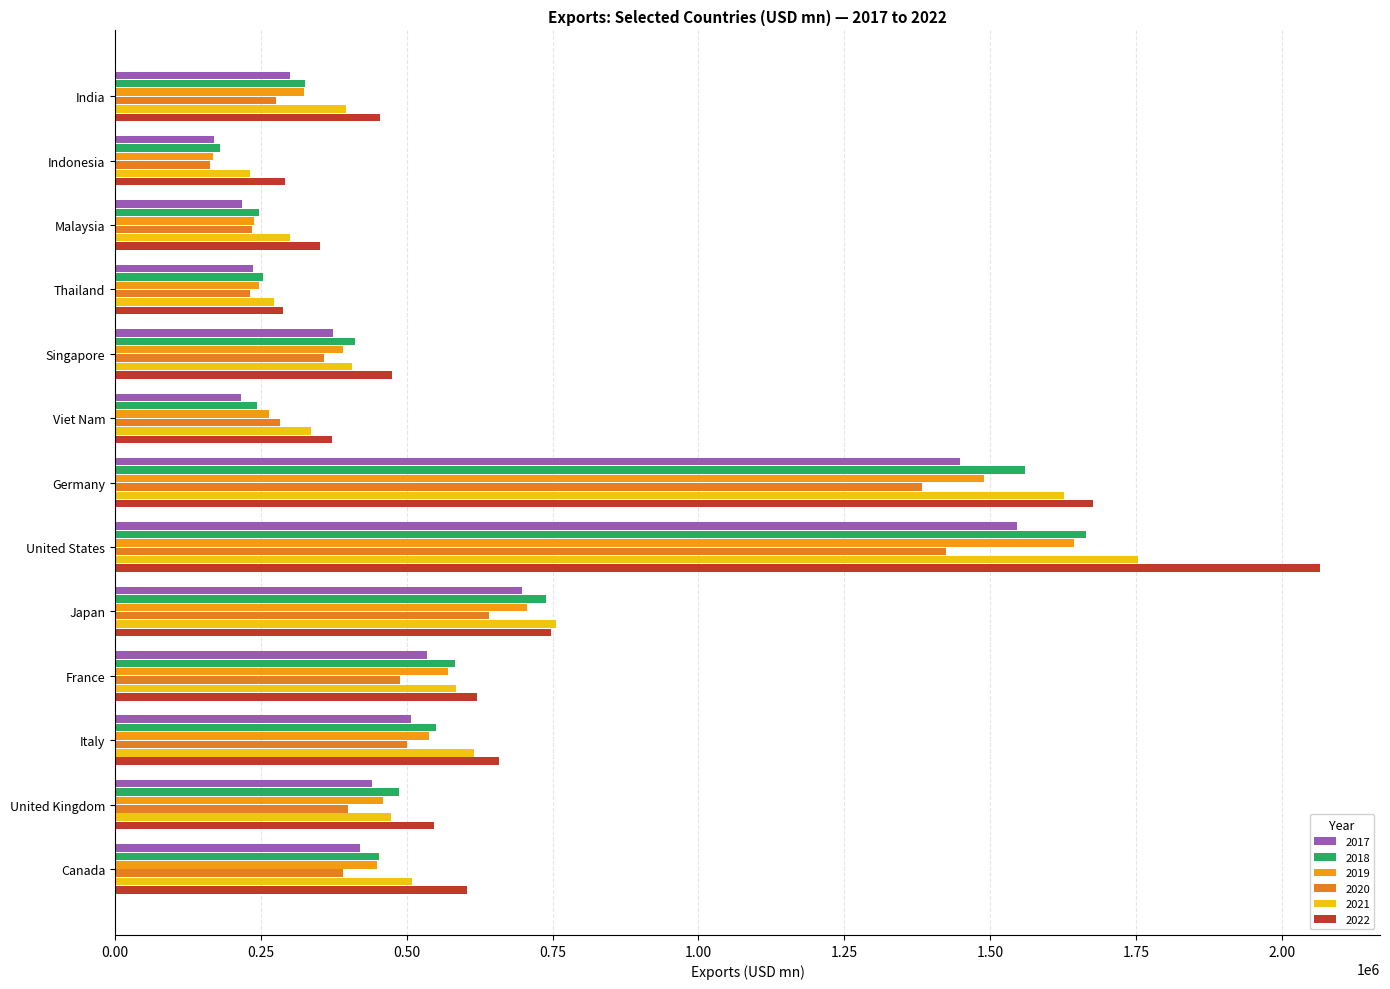

How many series are shown in this chart?

6